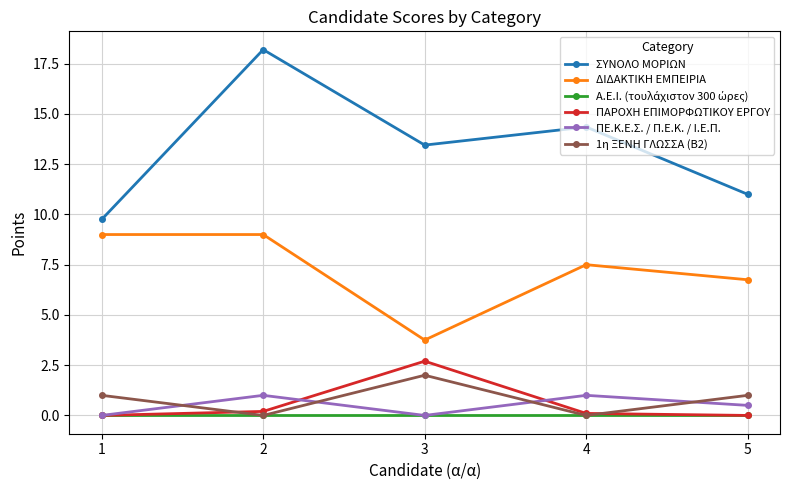

At which category does ΔΙΔΑΚΤΙΚΗ ΕΜΠΕΙΡΙΑ reach its first local valley?

3